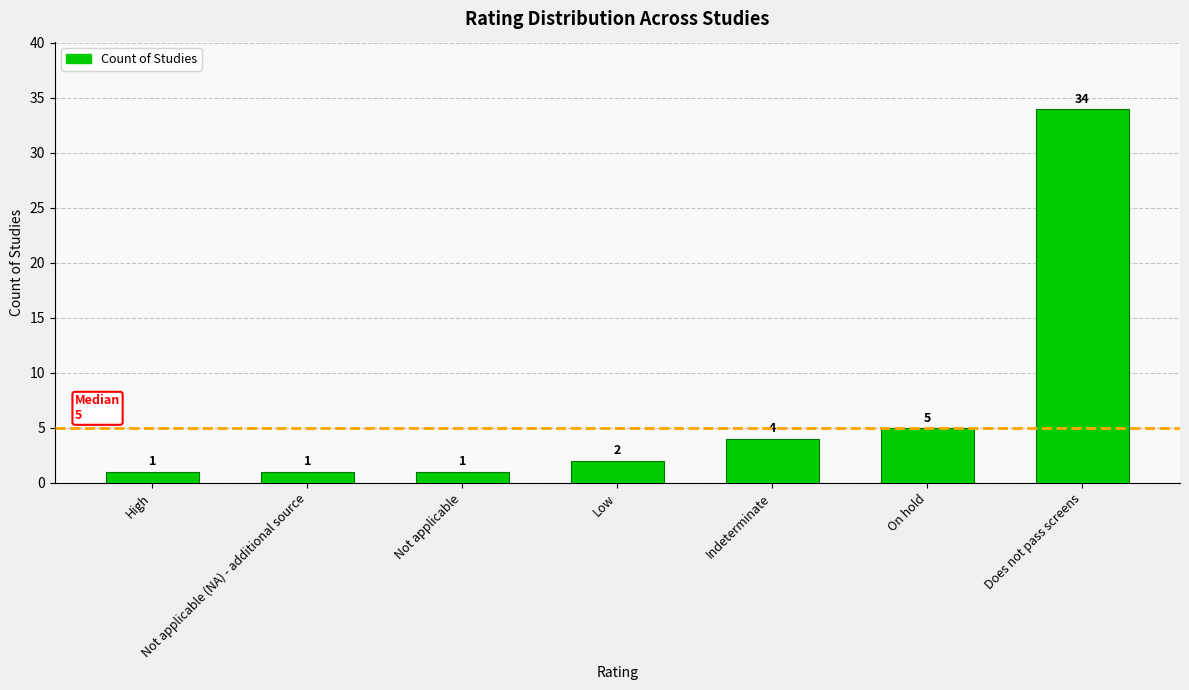

What is the value of the 3rd bar from the left?

1